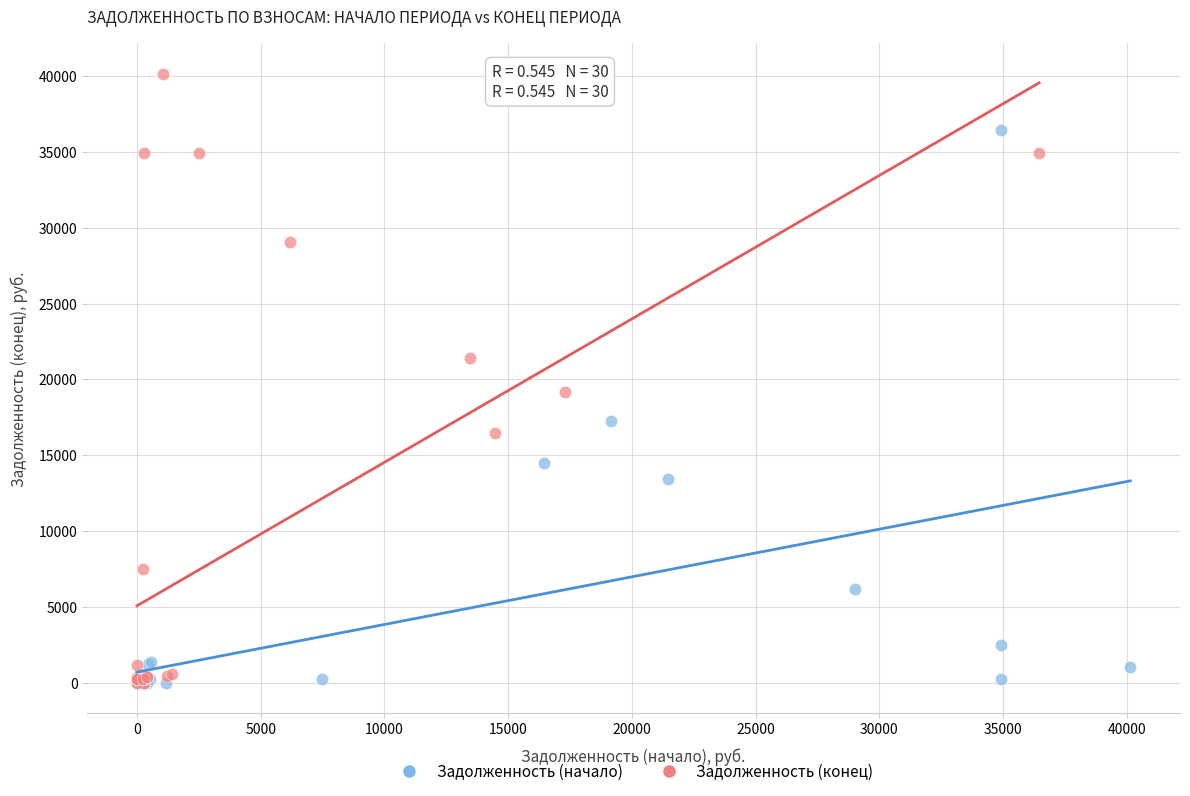

Which series reaches the maximum Y coordinate?

Задолженность (конец)